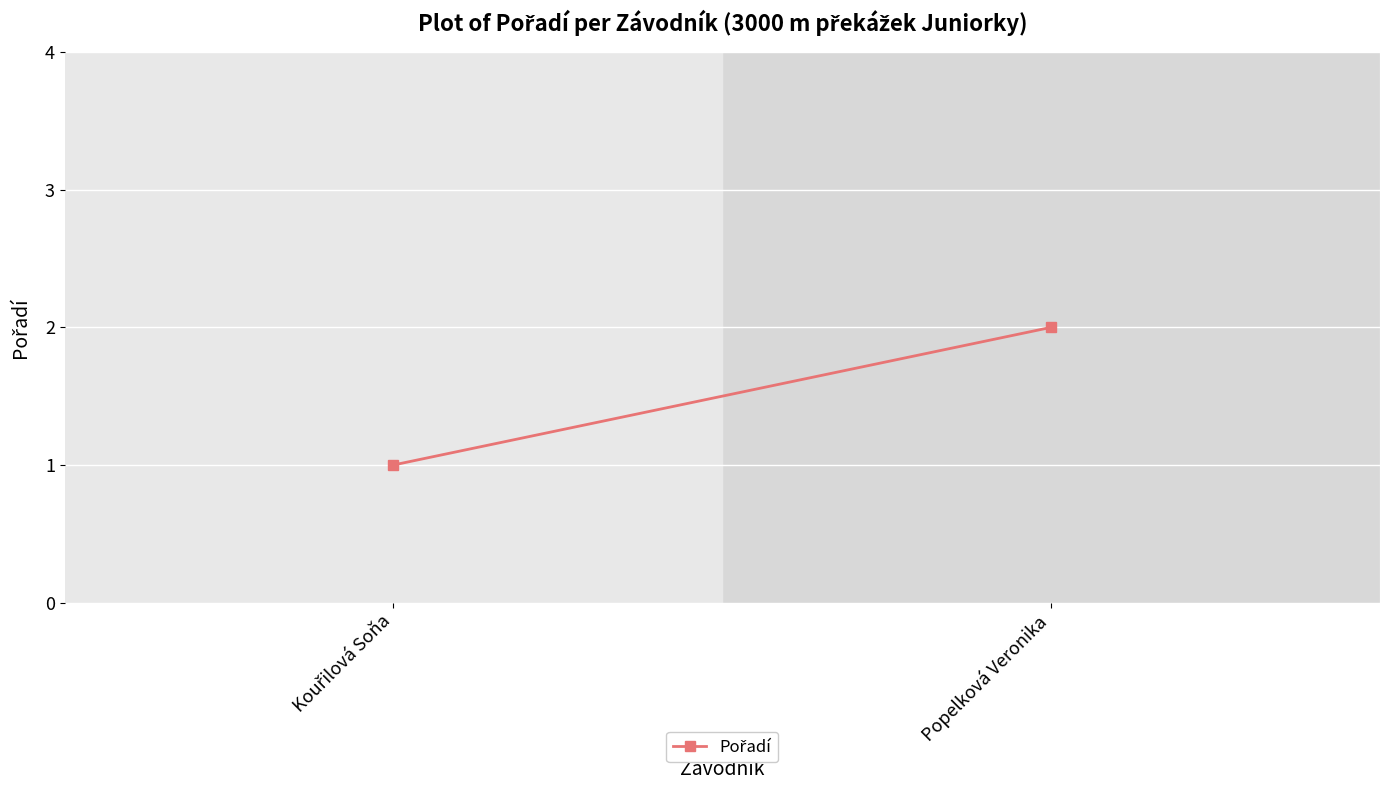

What is the label of the 2nd point from the left?

Popelková Veronika